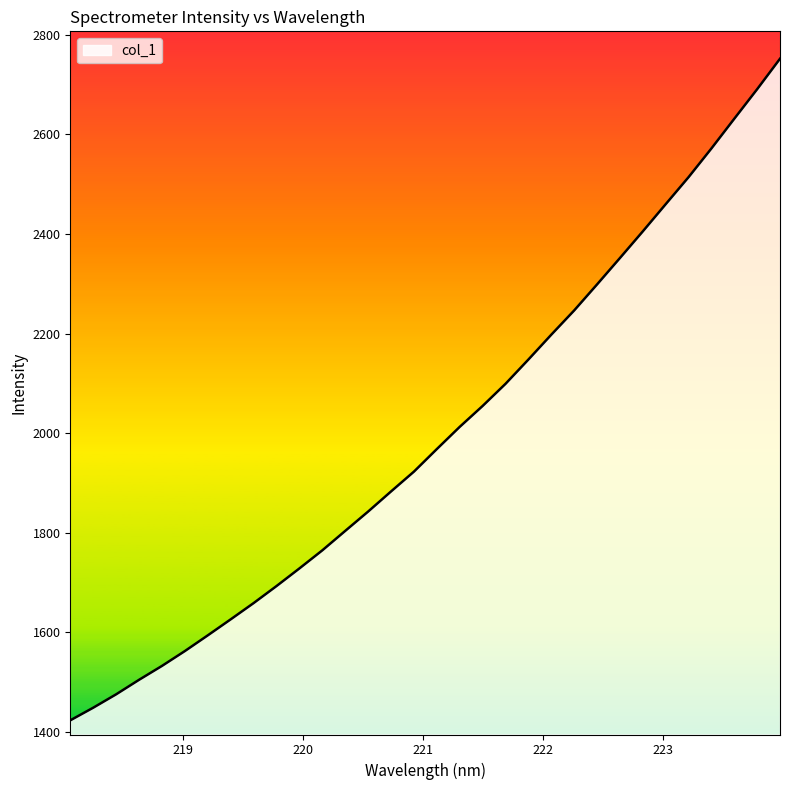

What is the maximum value shown in the chart?

2752.2